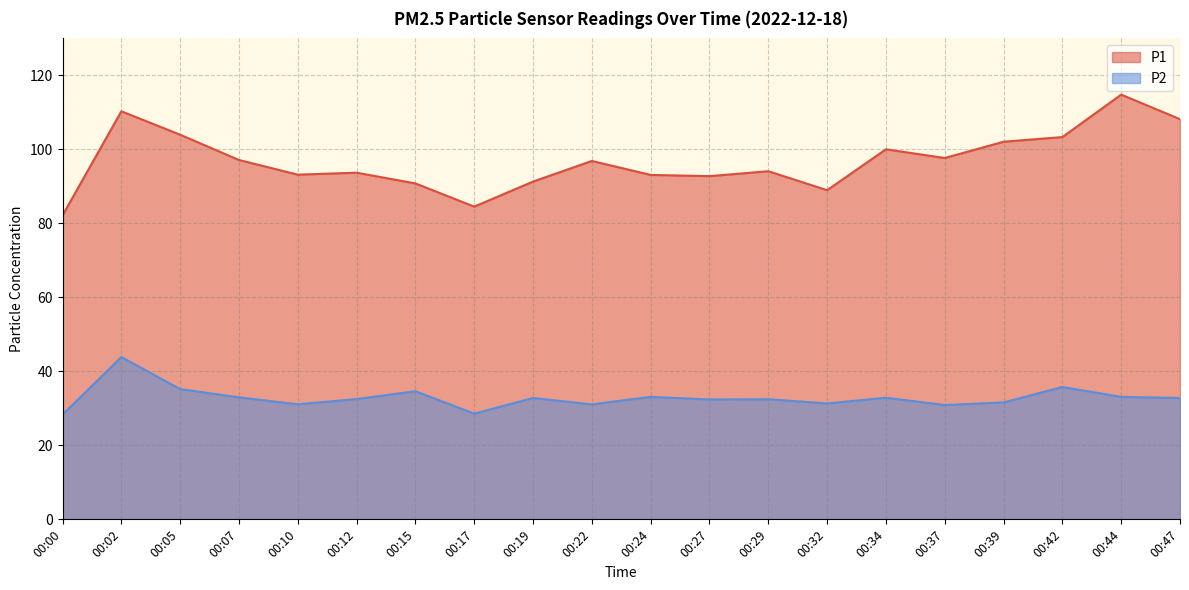

True or false: P1 has a value of 82.2 at 00:00.

True